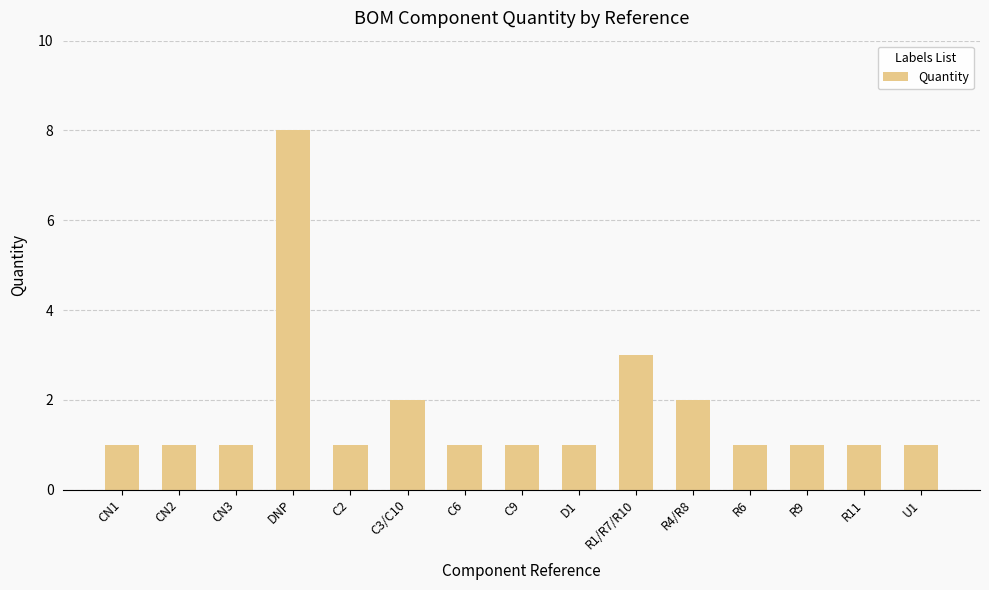

How many data points does each series have?

15